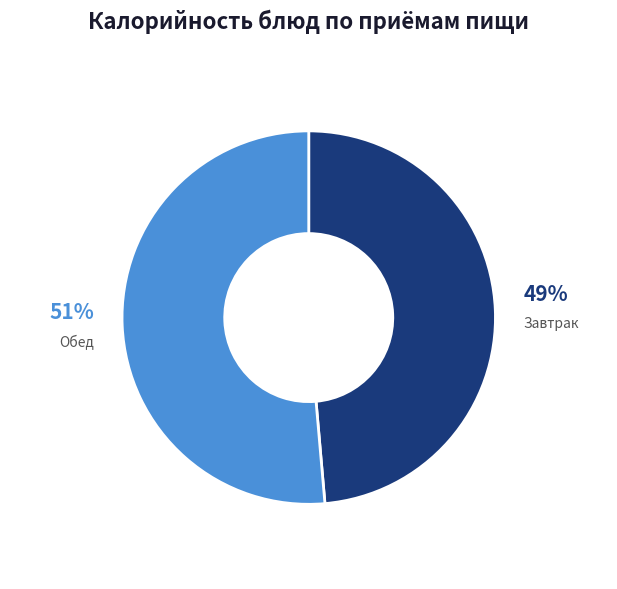

To the nearest percent, what is the average slice percentage?

50%